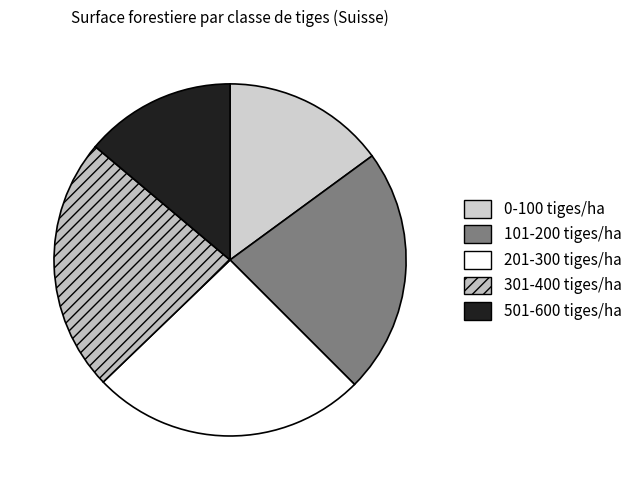

Is there a majority slice in this chart?

No